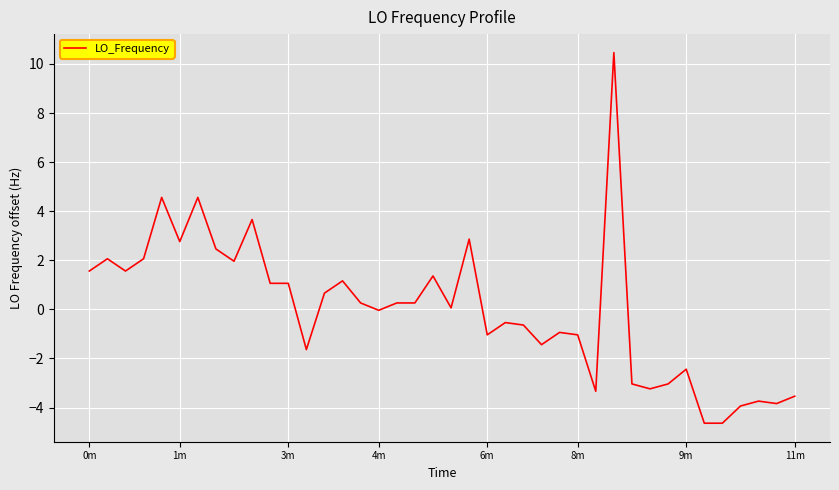

What is the minimum value shown in the chart?

-4.6